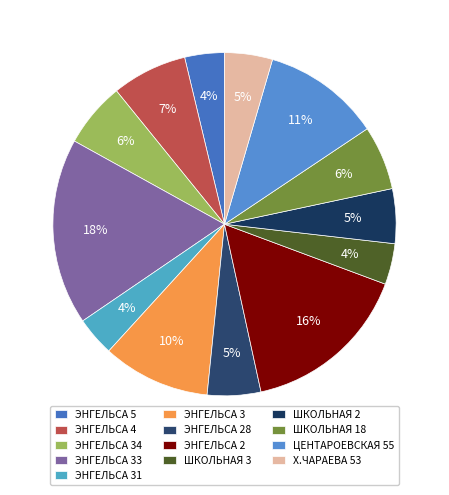

What percentage is the ЭНГЕЛЬСА 33 slice, to the nearest percent?

18%